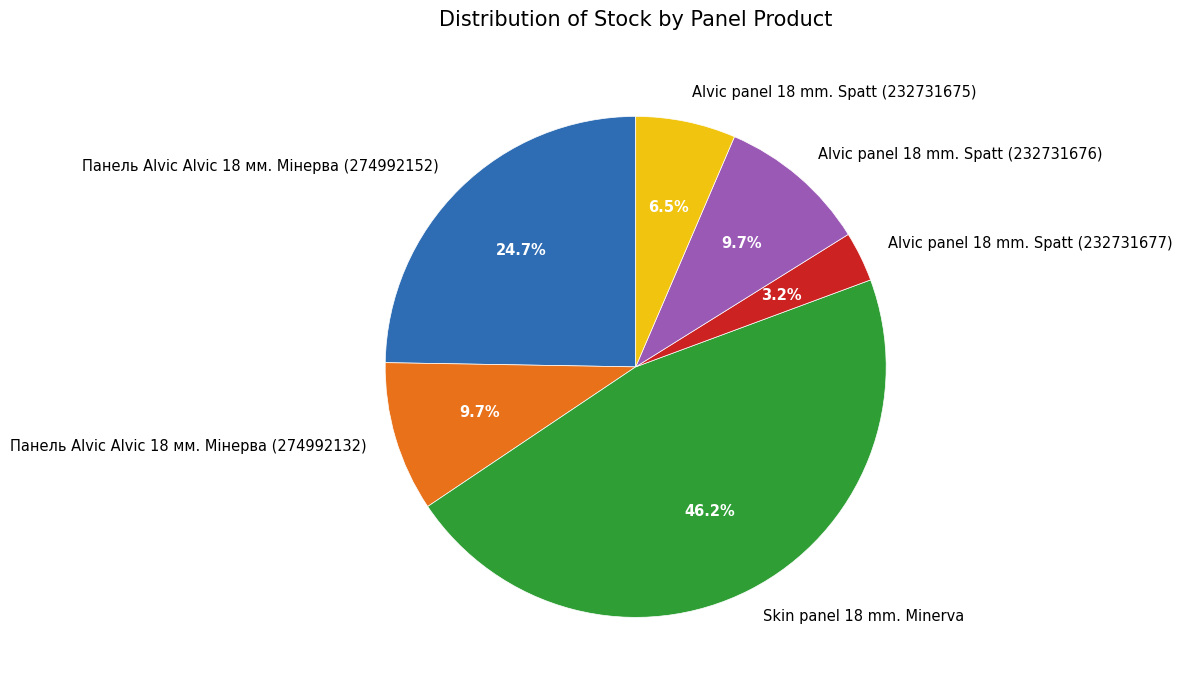

What percentage is NOT represented by Панель Alvic Alvic 18 мм. Мінерва (274992152)?

75.3%